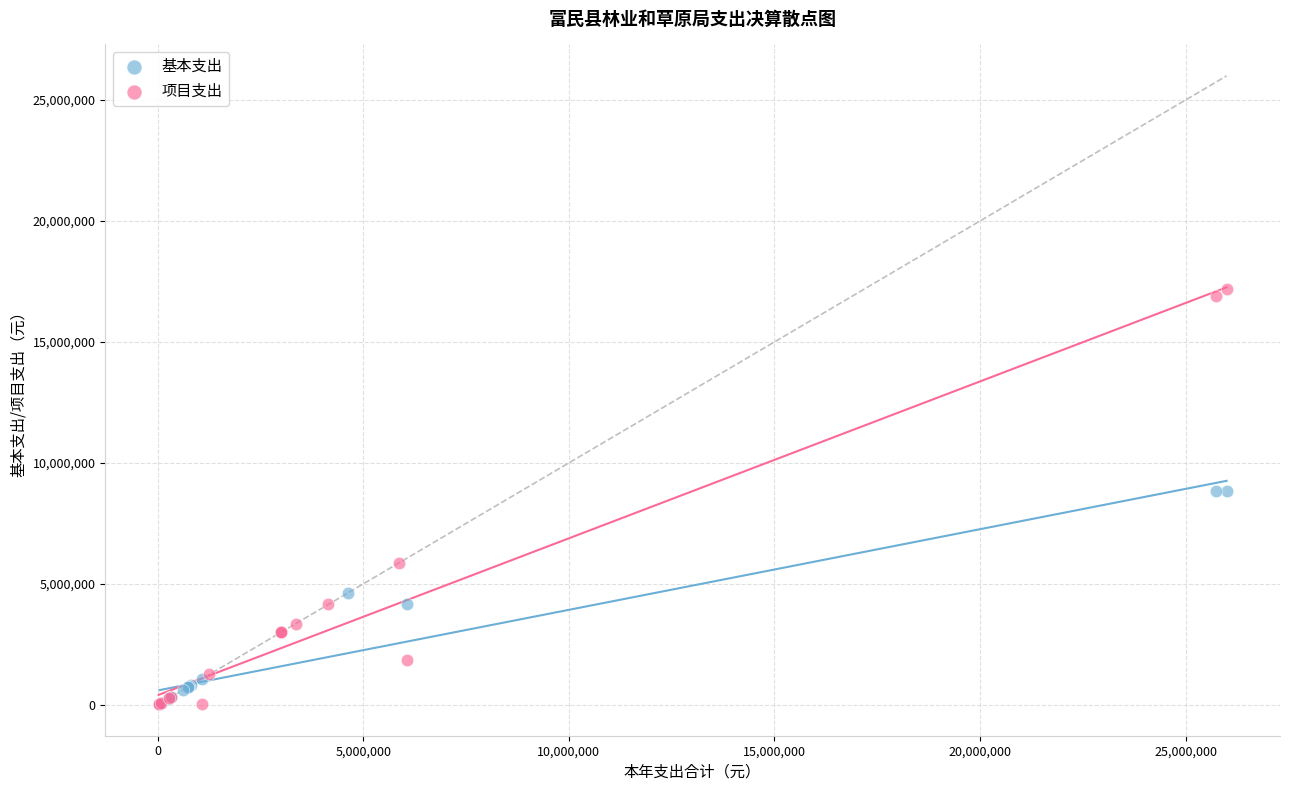

Which series reaches the maximum Y coordinate?

项目支出